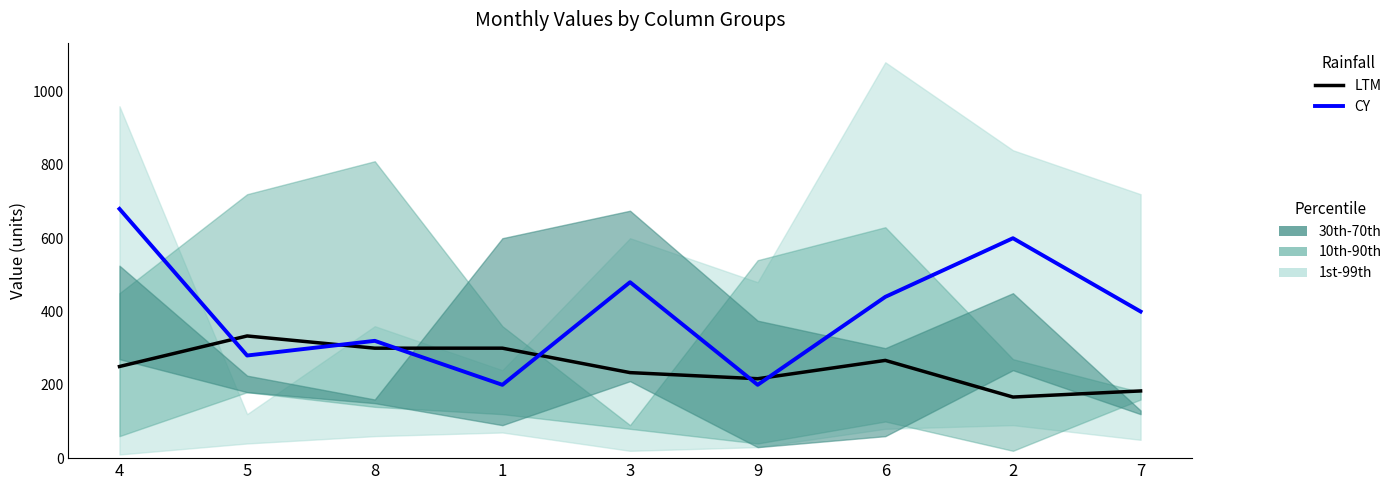

What is the greatest value displayed?

680.0